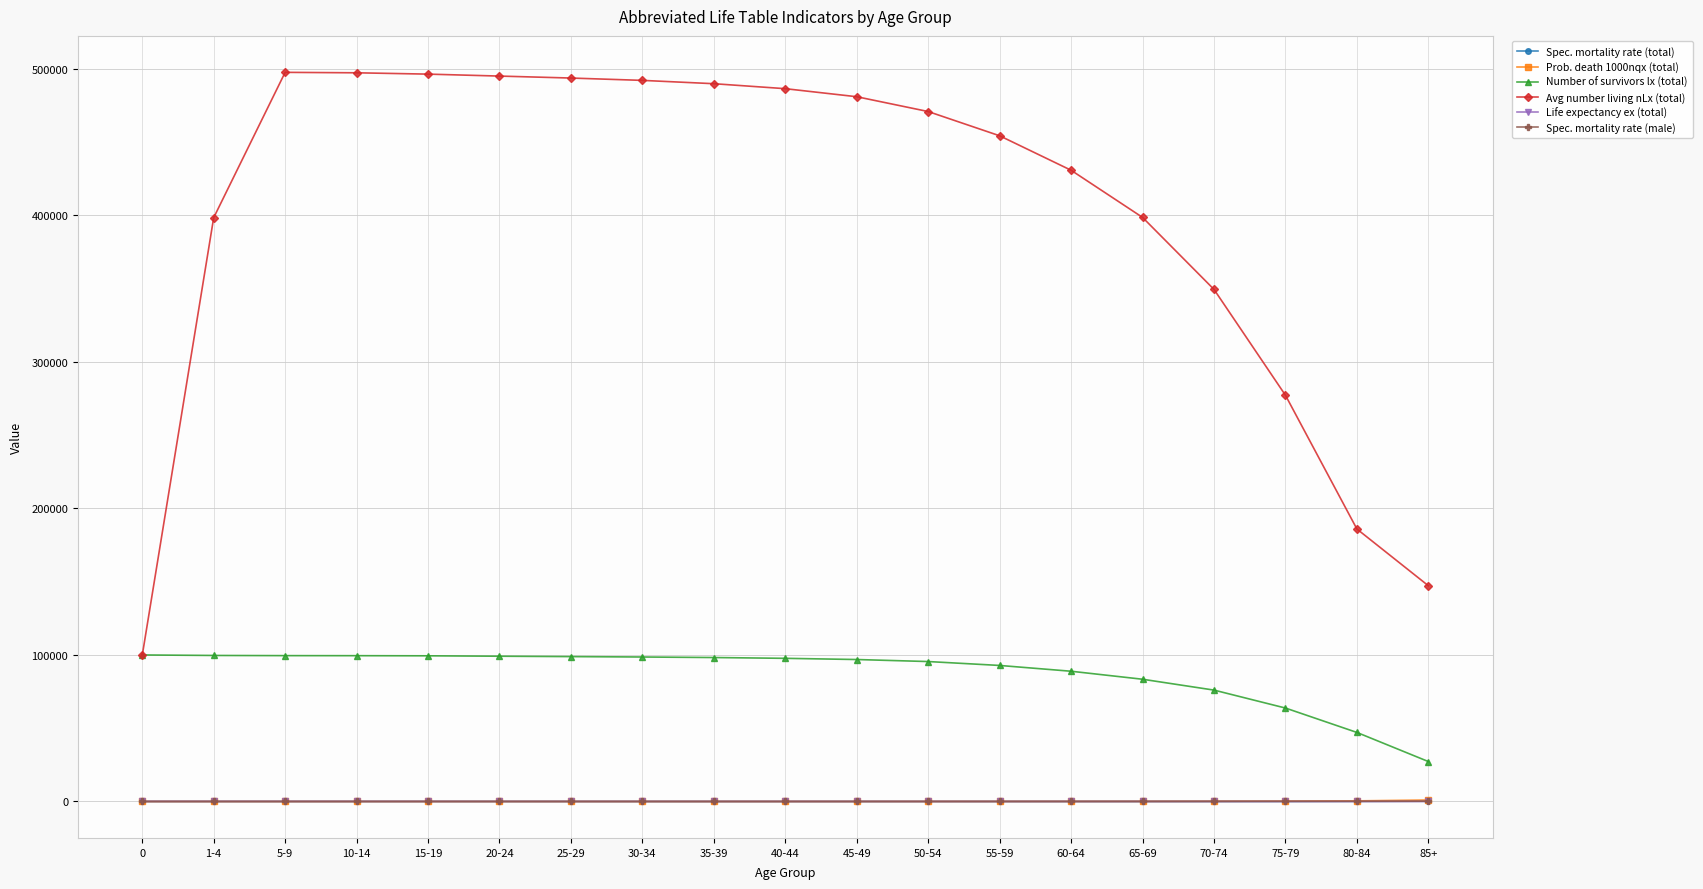

Which series has the largest total across all categories?

Avg number living nLx (total)